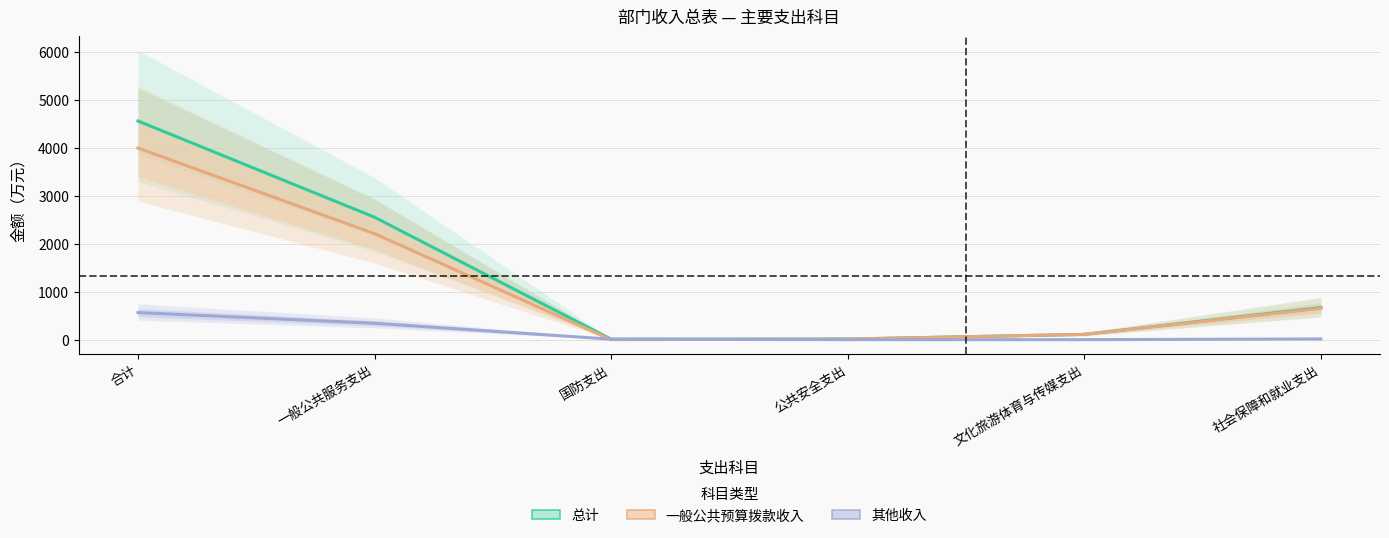

How many intersections are there between 一般公共预算拨款收入 and 其他收入?

2